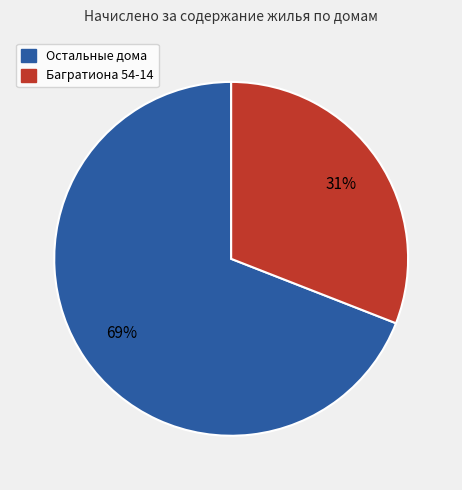

To the nearest percent, what is the difference between the largest and smallest slice percentages?

38%